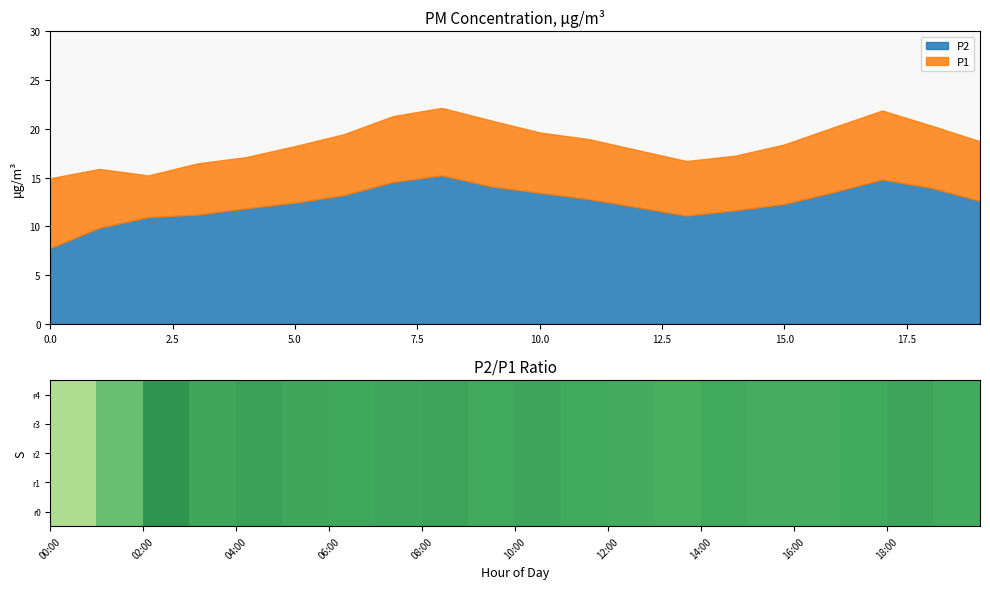

What is the minimum value for P2?

7.8